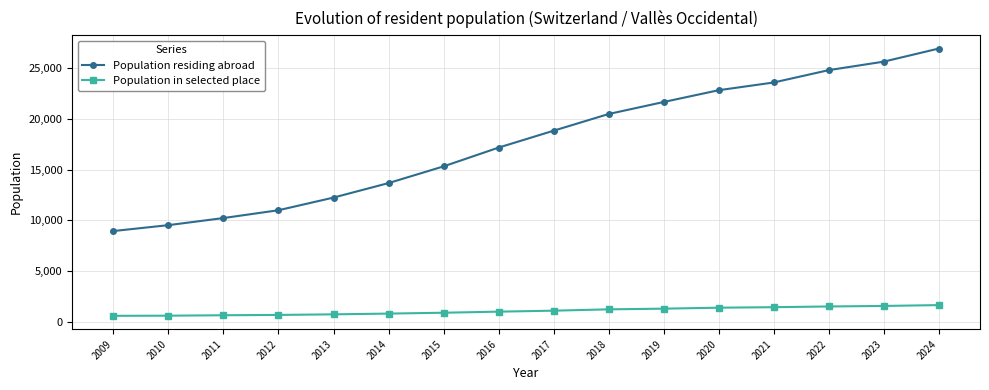

How many series are shown in this chart?

2